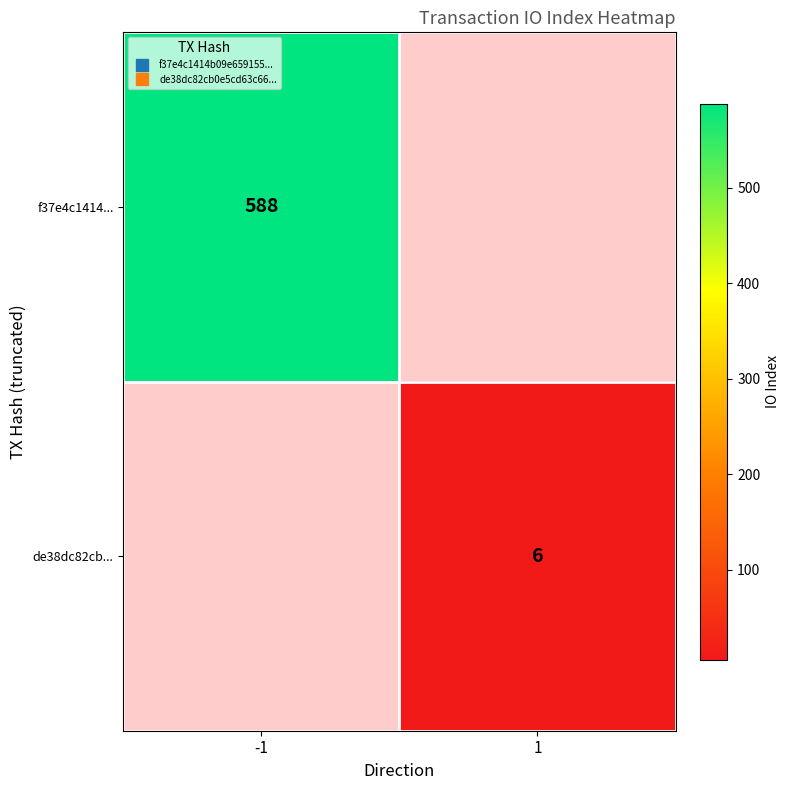

How many values in f37e4c1414... are above zero?

1